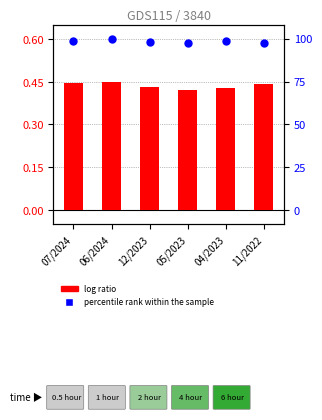

Which series has the largest total across all categories?

percentile rank within the sample